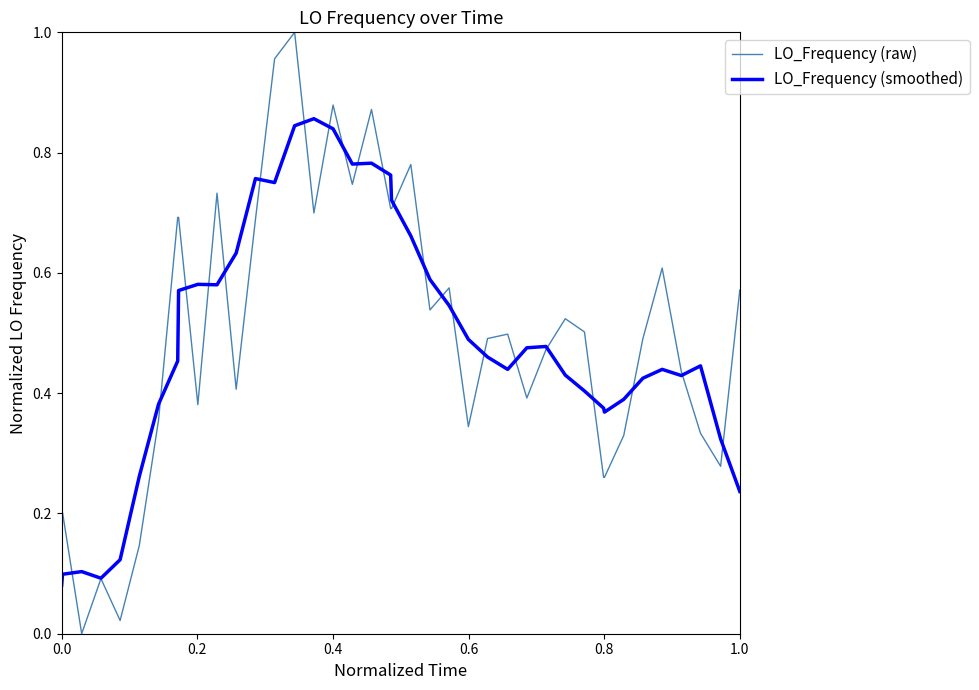

True or false: LO_Frequency (raw) has more than 0 interior local peaks.

True